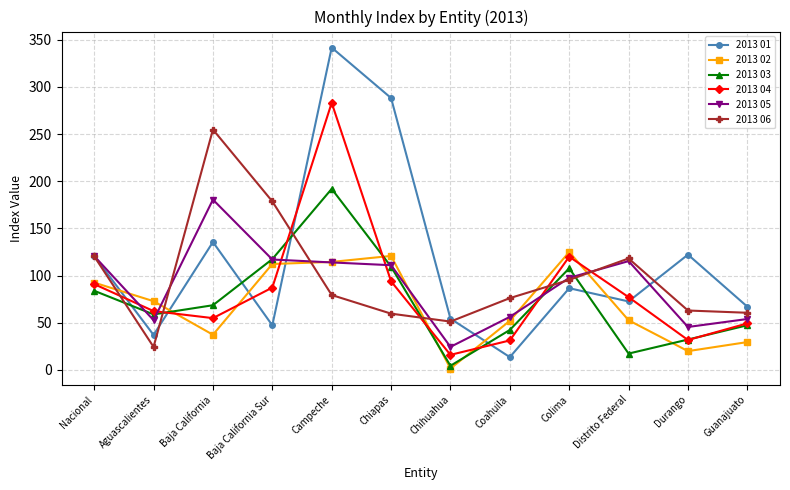

At which category does the chart reach its minimum across all series?

Chihuahua